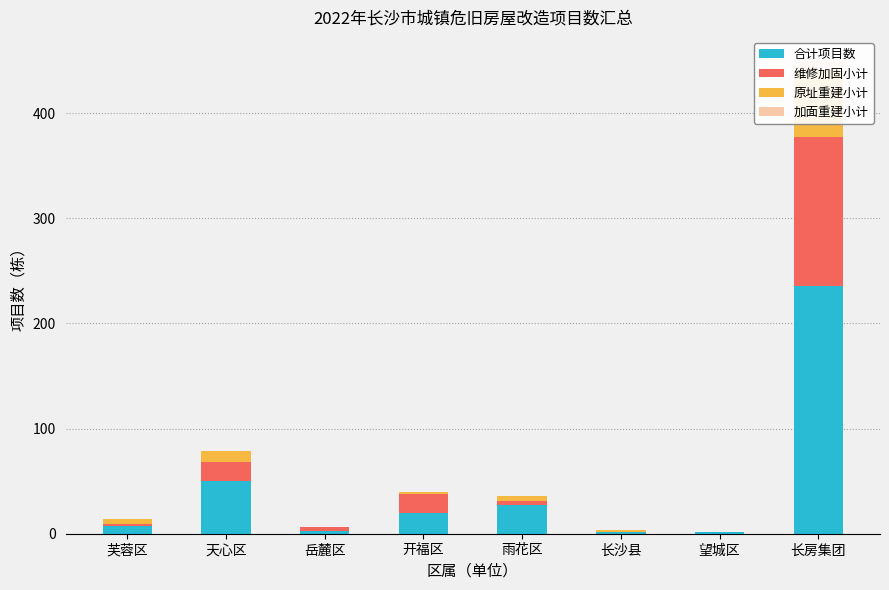

What are all the series names shown in the legend?

合计项目数, 维修加固小计, 原址重建小计, 加面重建小计